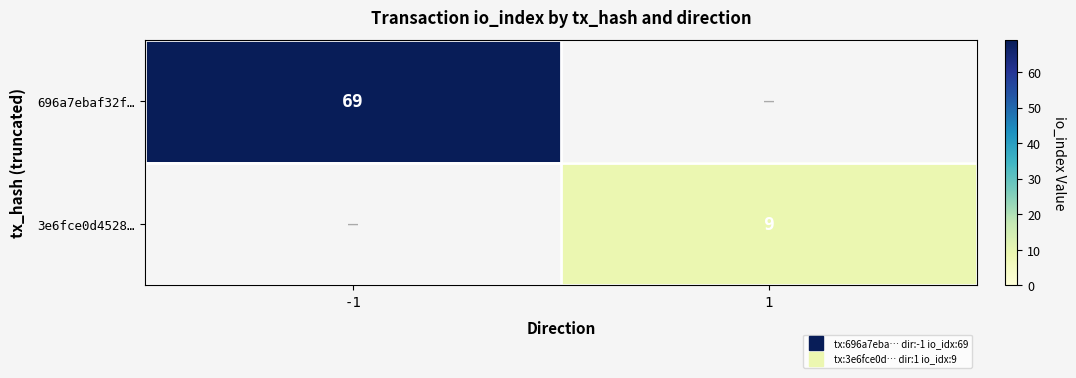

Rank the series by their average value, from highest to lowest.

696a7ebaf32f…, 3e6fce0d4528…